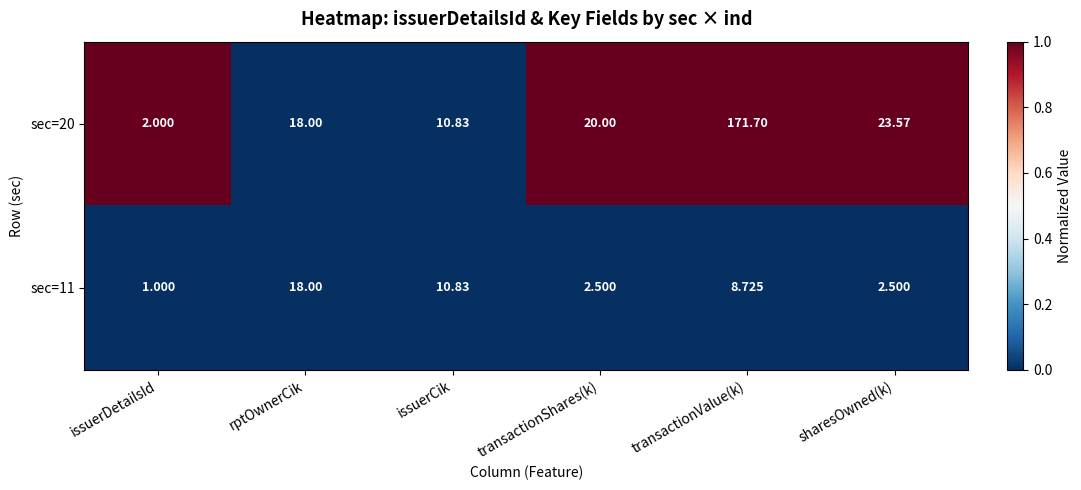

Where is sec=20 nearest to the value 86?

sharesOwned(k)